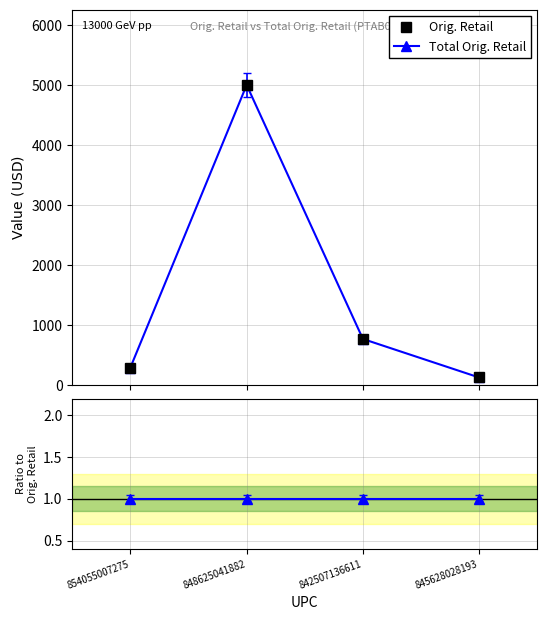

At which label is Total Orig. Retail closest to 2566?

842507136611